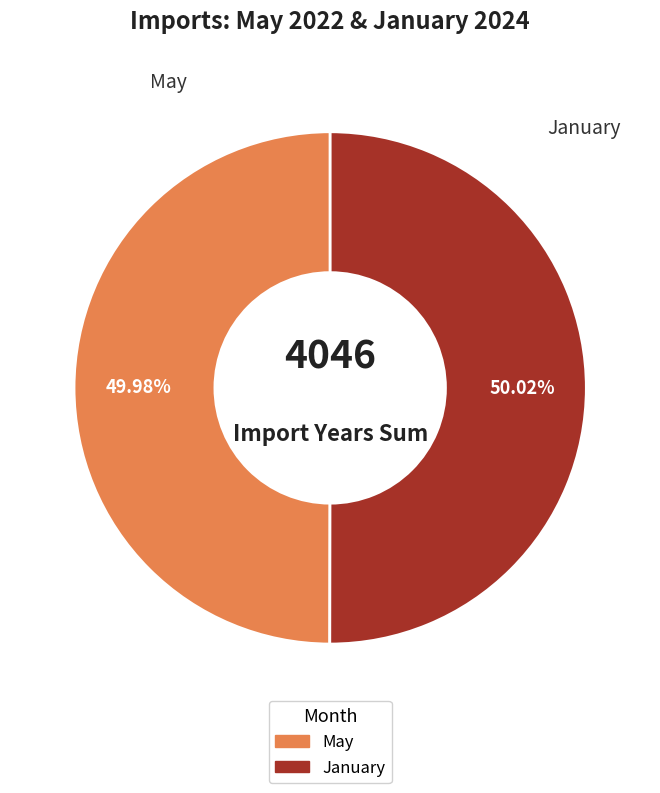

How many slices are in this pie chart?

2